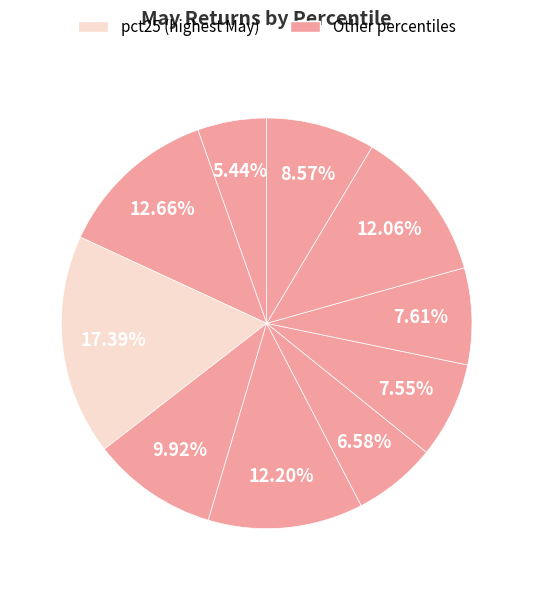

How many segments does this pie chart have?

10